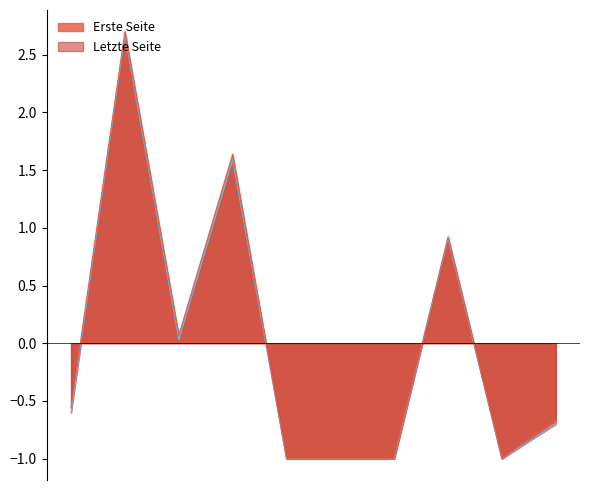

True or false: Letzte Seite and Erste Seite intersect in this chart.

False